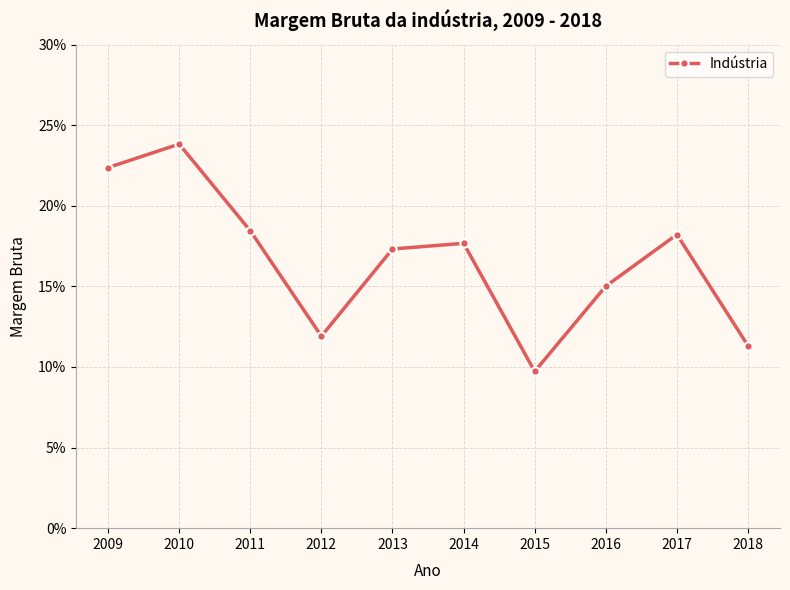

Reading right to left, what are all the values shown in this chart?

2018=0.1	2017=0.2	2016=0.2	2015=0.1	2014=0.2	2013=0.2	2012=0.1	2011=0.2	2010=0.2	2009=0.2